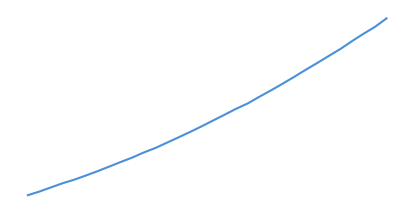

Does the chart display data point markers on the line(s)?

No